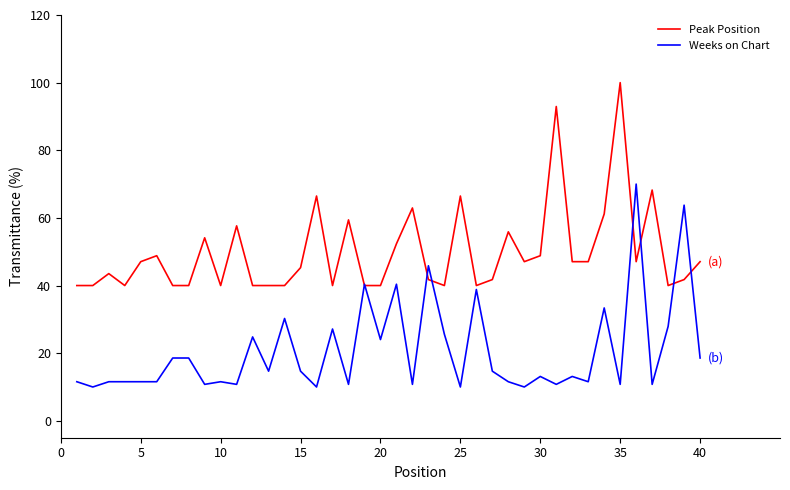

Rank the series by their maximum value, from highest to lowest.

Peak Position, Weeks on Chart